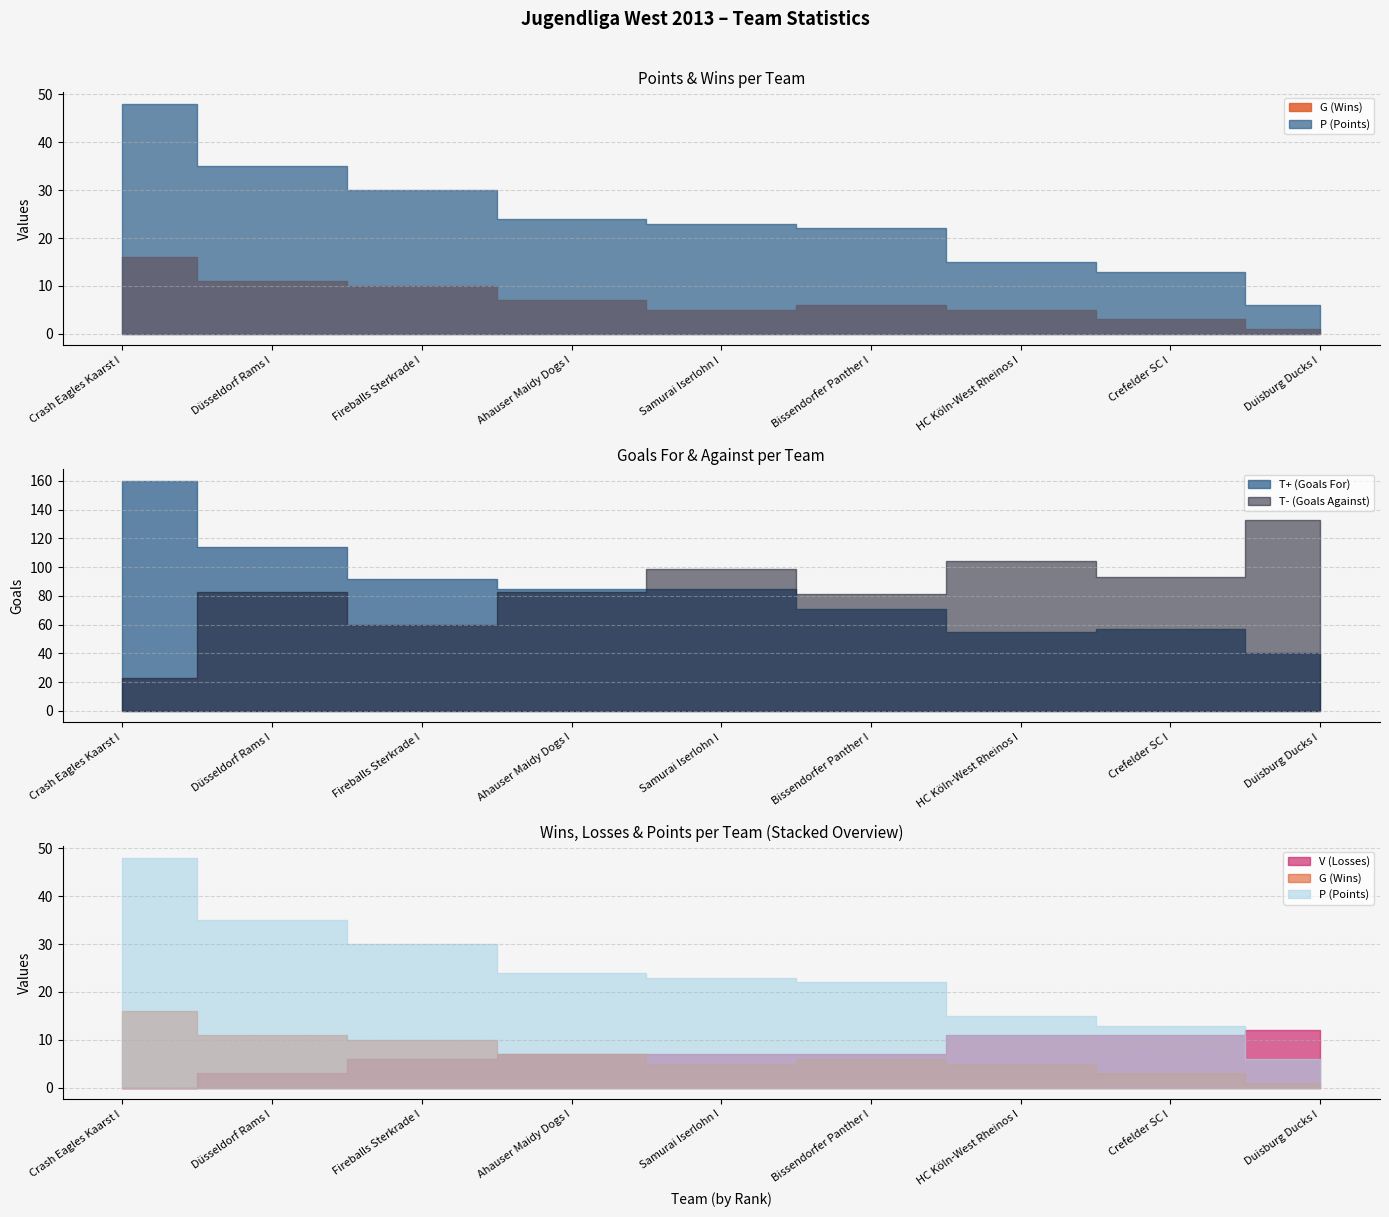

What is the difference between the T+ (Goals For) values at Bissendorfer Panther I and Samurai Iserlohn I?

14